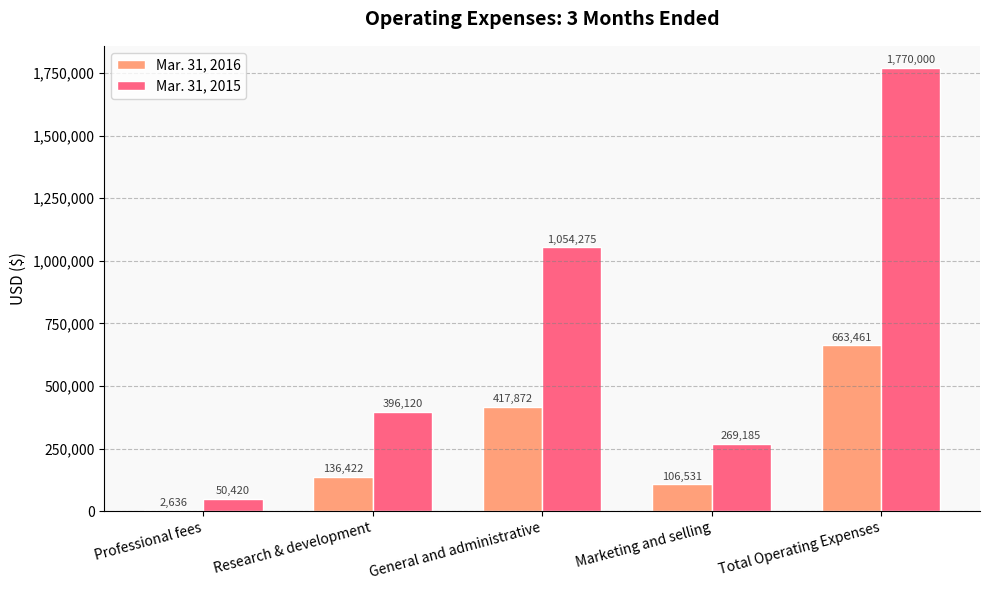

Is the value of Mar. 31, 2015 at Total Operating Expenses greater than the value of Mar. 31, 2016 at Professional fees?

Yes